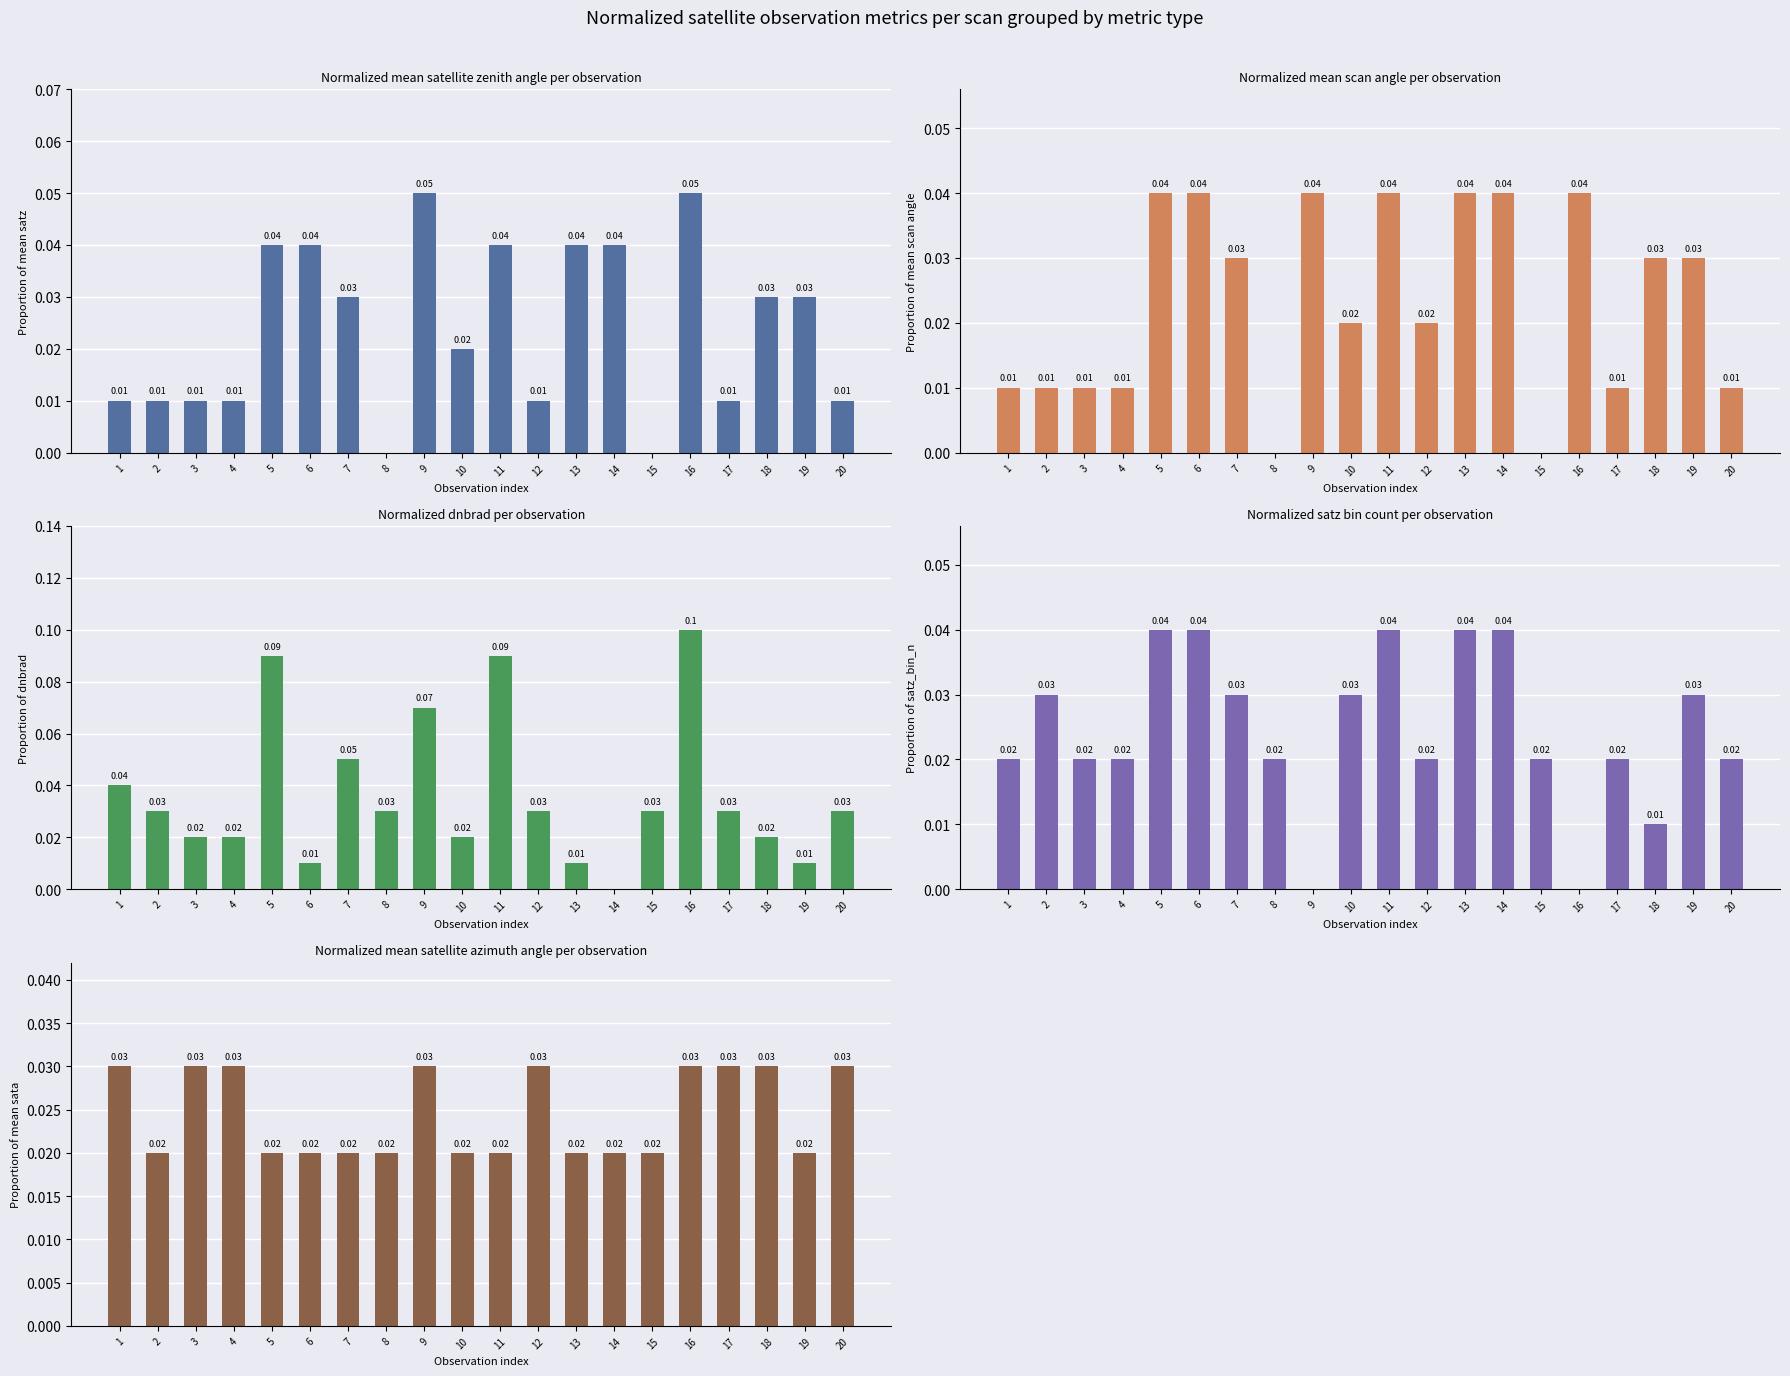

Reading left to right, what are all the values shown in this chart?

mean_satz: 1=0.0	2=0.0	3=0.0	4=0.0	5=0.0	6=0.0	7=0.0	8=0.0	9=0.1	10=0.0	11=0.0	12=0.0	13=0.0	14=0.0	15=0.0	16=0.1	17=0.0	18=0.0	19=0.0	20=0.0
mean_scan_angle: 1=0.0	2=0.0	3=0.0	4=0.0	5=0.0	6=0.0	7=0.0	8=0.0	9=0.0	10=0.0	11=0.0	12=0.0	13=0.0	14=0.0	15=0.0	16=0.0	17=0.0	18=0.0	19=0.0	20=0.0
dnbrad: 1=0.0	2=0.0	3=0.0	4=0.0	5=0.1	6=0.0	7=0.1	8=0.0	9=0.1	10=0.0	11=0.1	12=0.0	13=0.0	14=0.0	15=0.0	16=0.1	17=0.0	18=0.0	19=0.0	20=0.0
satz_bin_n: 1=0.0	2=0.0	3=0.0	4=0.0	5=0.0	6=0.0	7=0.0	8=0.0	9=0.0	10=0.0	11=0.0	12=0.0	13=0.0	14=0.0	15=0.0	16=0.0	17=0.0	18=0.0	19=0.0	20=0.0
mean_sata: 1=0.0	2=0.0	3=0.0	4=0.0	5=0.0	6=0.0	7=0.0	8=0.0	9=0.0	10=0.0	11=0.0	12=0.0	13=0.0	14=0.0	15=0.0	16=0.0	17=0.0	18=0.0	19=0.0	20=0.0